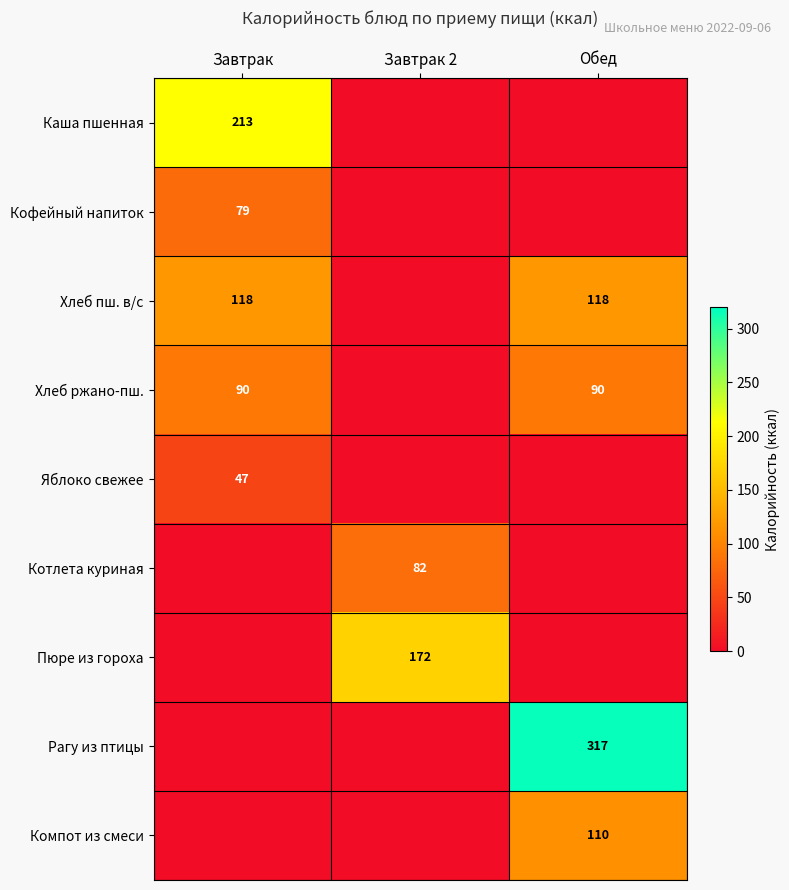

What is the sum of the Хлеб пш. в/с values at Завтрак and Обед?

236